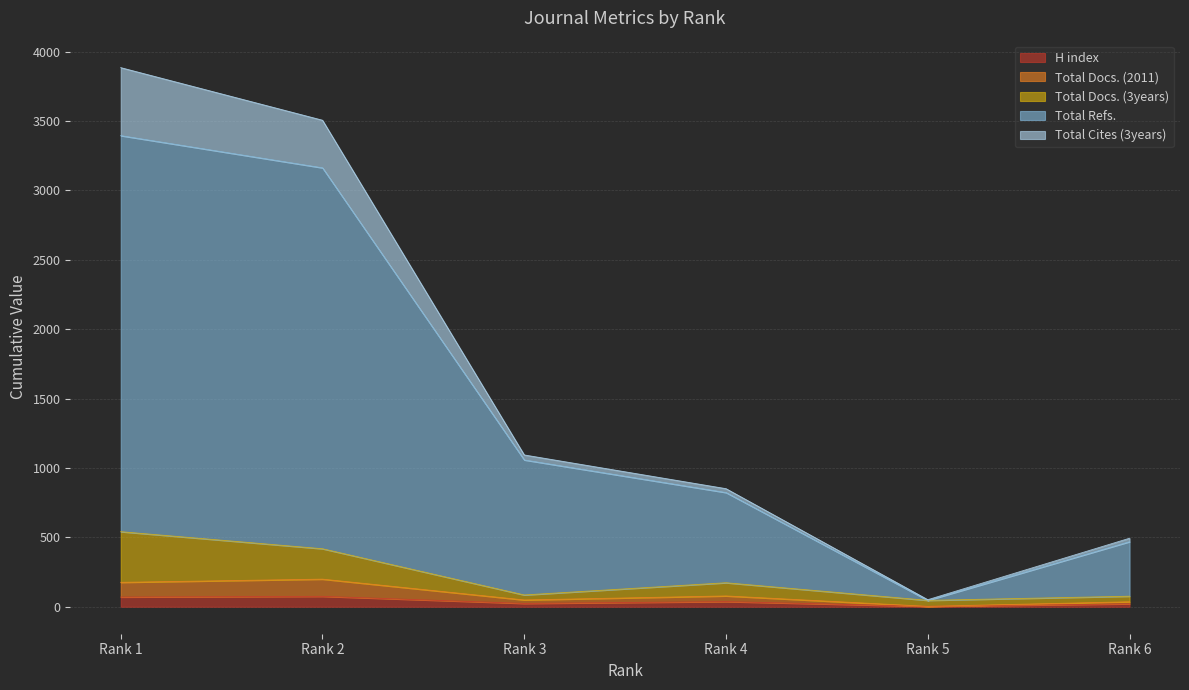

Rank the categories by Total Docs. (3years) value from highest to lowest.

Rank 1, Rank 2, Rank 4, Rank 3, Rank 6, Rank 5